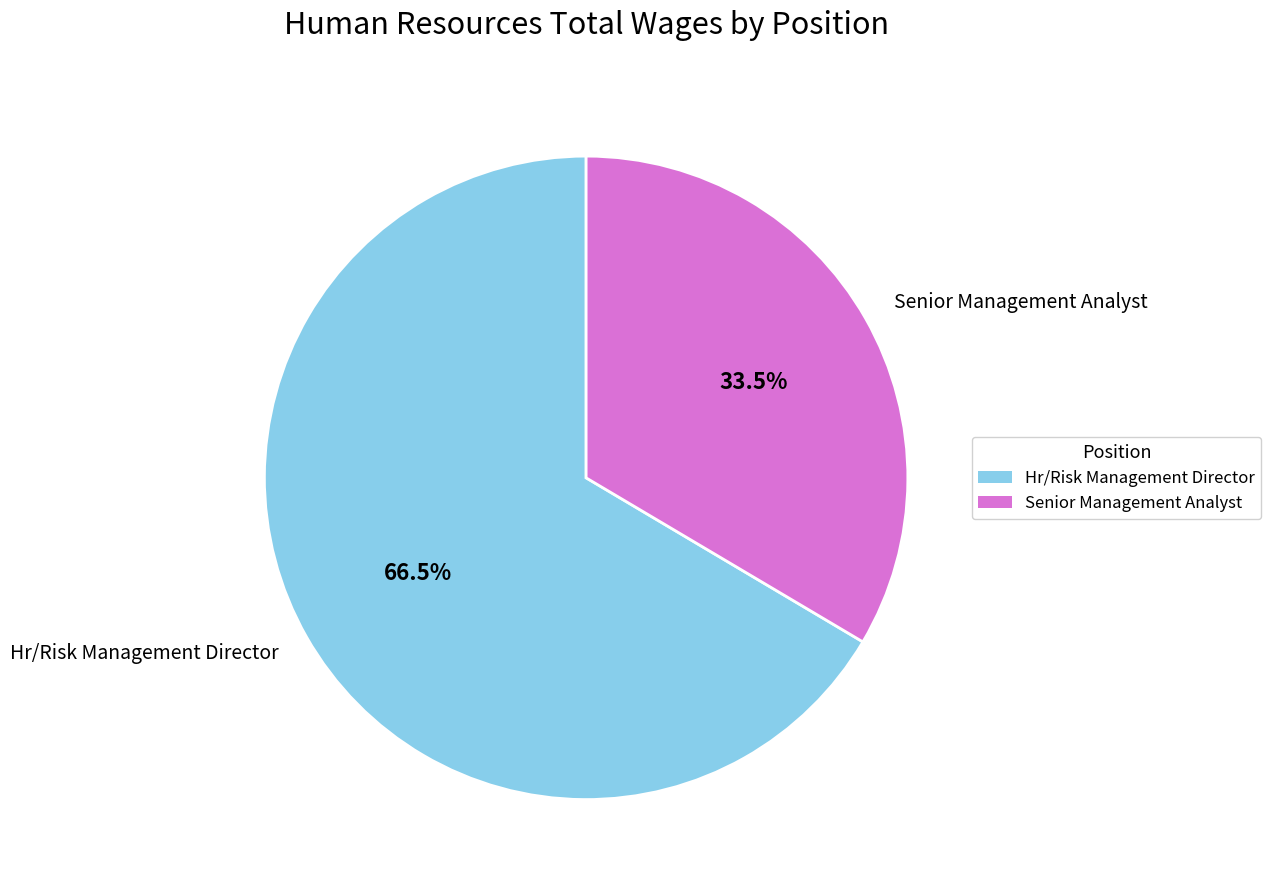

To the nearest percent, what is the combined percentage of Hr/Risk Management Director and Senior Management Analyst?

100%